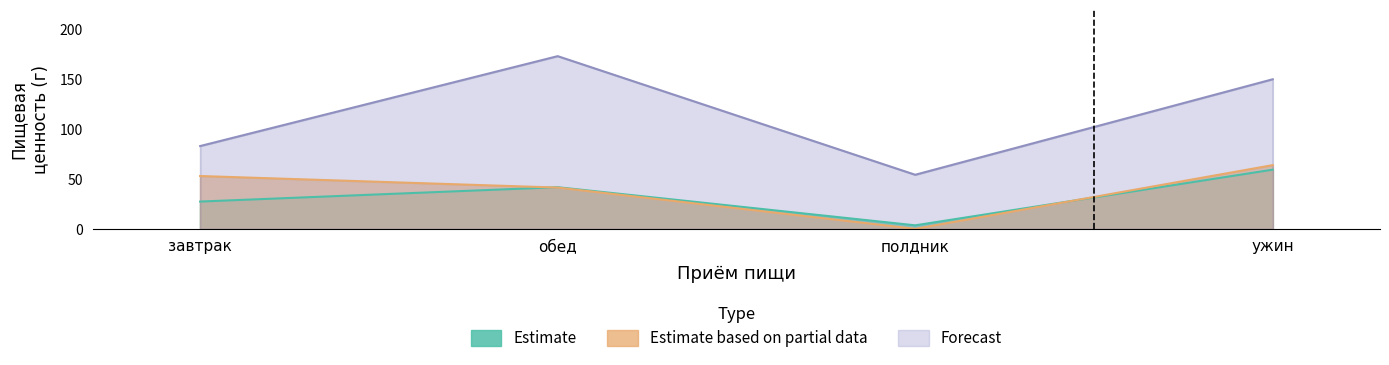

True or false: Forecast has more than 2 interior local peaks.

False